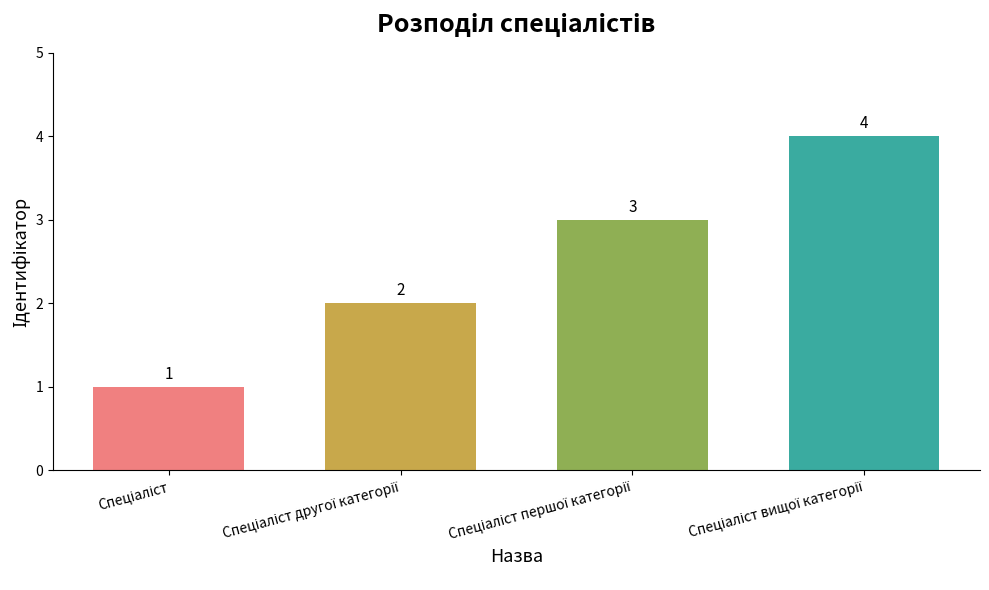

What is the value of the 1st bar from the left?

1